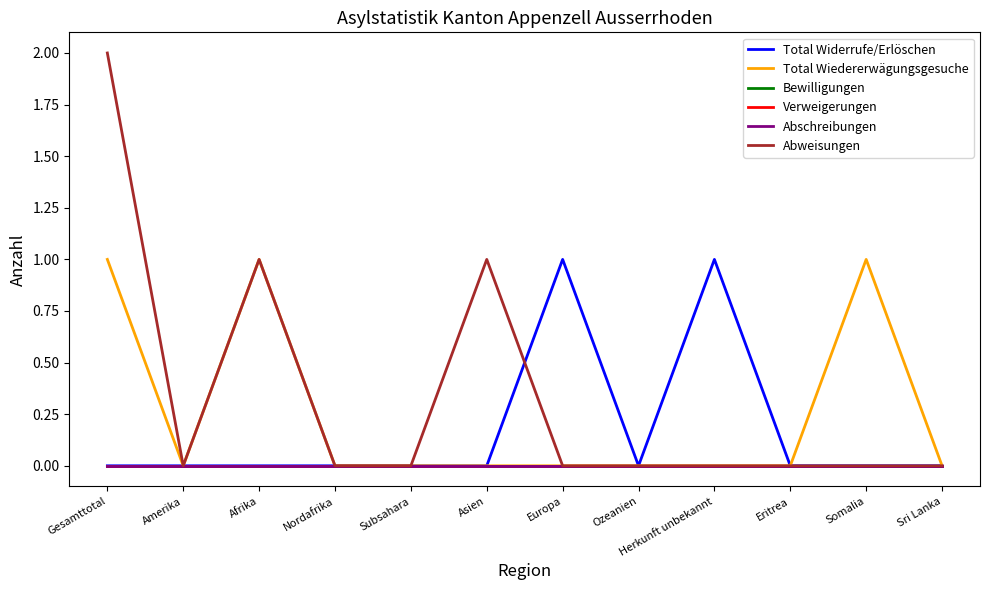

Reading right to left, list all the values displayed in this chart.

Total Widerrufe/Erlöschen: Sri Lanka=0	Somalia=0	Eritrea=0	Herkunft unbekannt=1	Ozeanien=0	Europa=1	Asien=0	Subsahara=0	Nordafrika=0	Afrika=0	Amerika=0	Gesamttotal=0
Total Wiedererwägungsgesuche: Sri Lanka=0	Somalia=1	Eritrea=0	Herkunft unbekannt=0	Ozeanien=0	Europa=0	Asien=0	Subsahara=0	Nordafrika=0	Afrika=1	Amerika=0	Gesamttotal=1
Bewilligungen: Sri Lanka=0	Somalia=0	Eritrea=0	Herkunft unbekannt=0	Ozeanien=0	Europa=0	Asien=0	Subsahara=0	Nordafrika=0	Afrika=0	Amerika=0	Gesamttotal=0
Verweigerungen: Sri Lanka=0	Somalia=0	Eritrea=0	Herkunft unbekannt=0	Ozeanien=0	Europa=0	Asien=0	Subsahara=0	Nordafrika=0	Afrika=0	Amerika=0	Gesamttotal=0
Abschreibungen: Sri Lanka=0	Somalia=0	Eritrea=0	Herkunft unbekannt=0	Ozeanien=0	Europa=0	Asien=0	Subsahara=0	Nordafrika=0	Afrika=0	Amerika=0	Gesamttotal=0
Abweisungen: Sri Lanka=0	Somalia=0	Eritrea=0	Herkunft unbekannt=0	Ozeanien=0	Europa=0	Asien=1	Subsahara=0	Nordafrika=0	Afrika=1	Amerika=0	Gesamttotal=2